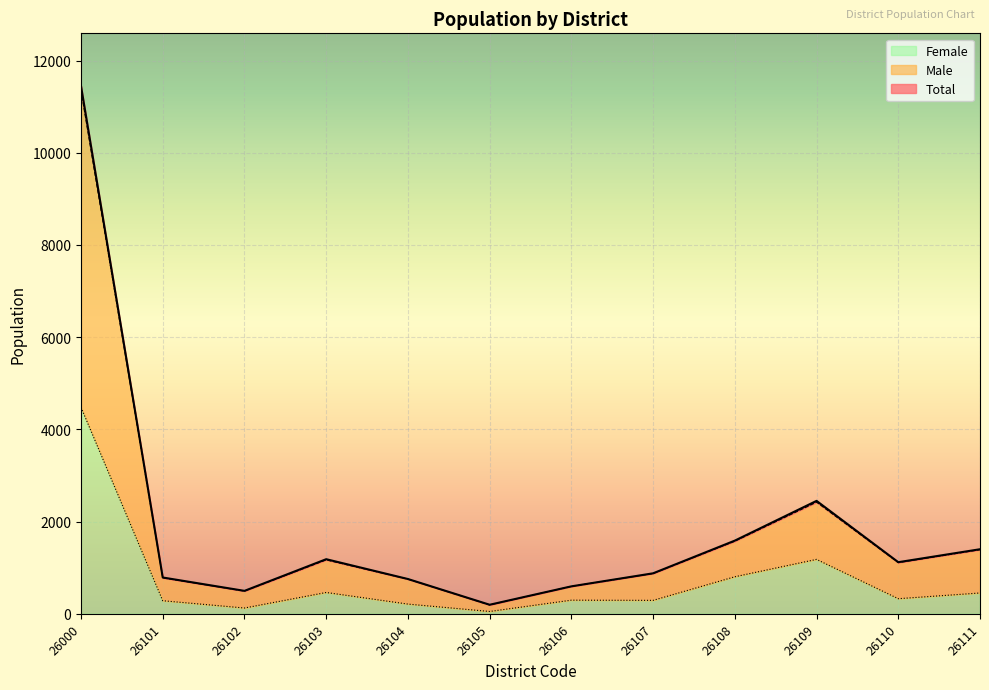

True or false: Total has more than 2 points higher than both neighbors.

False